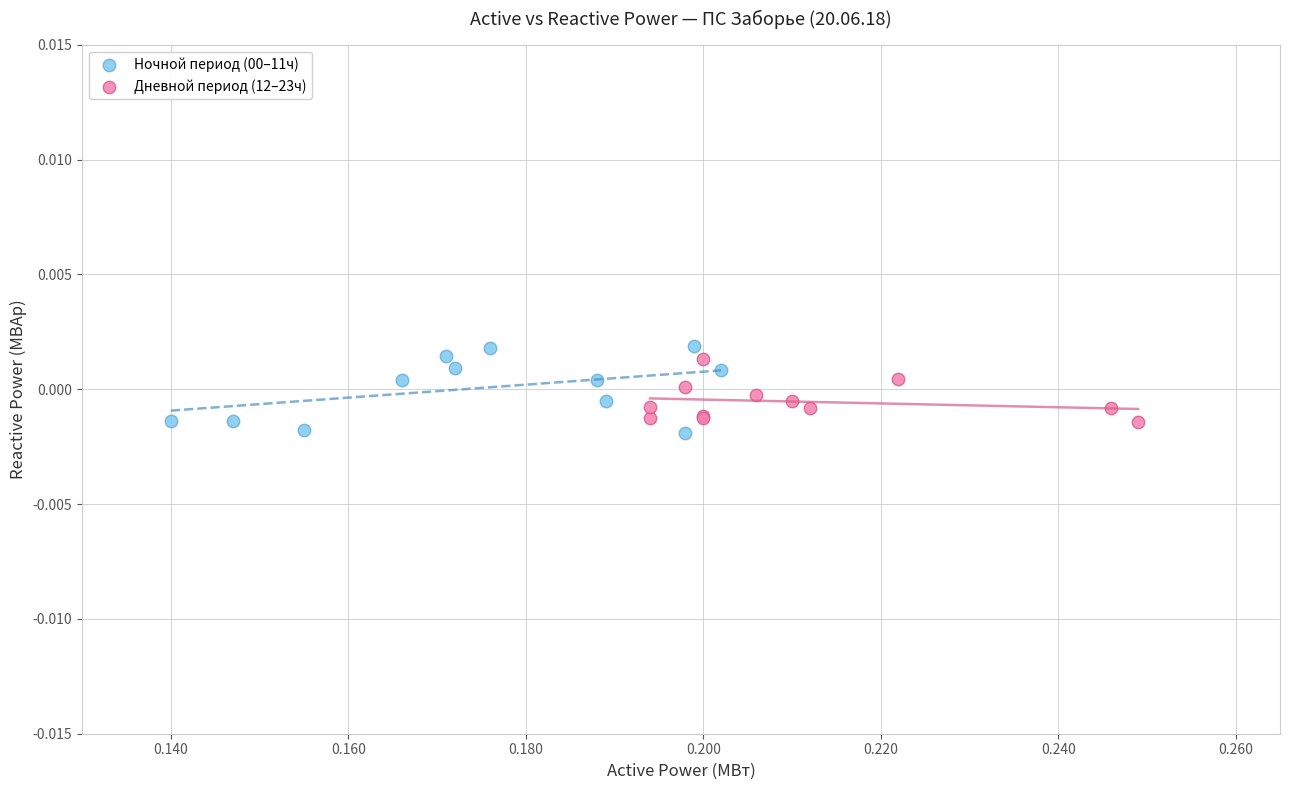

Which series reaches the minimum Y coordinate?

Ночной период (00–11ч)